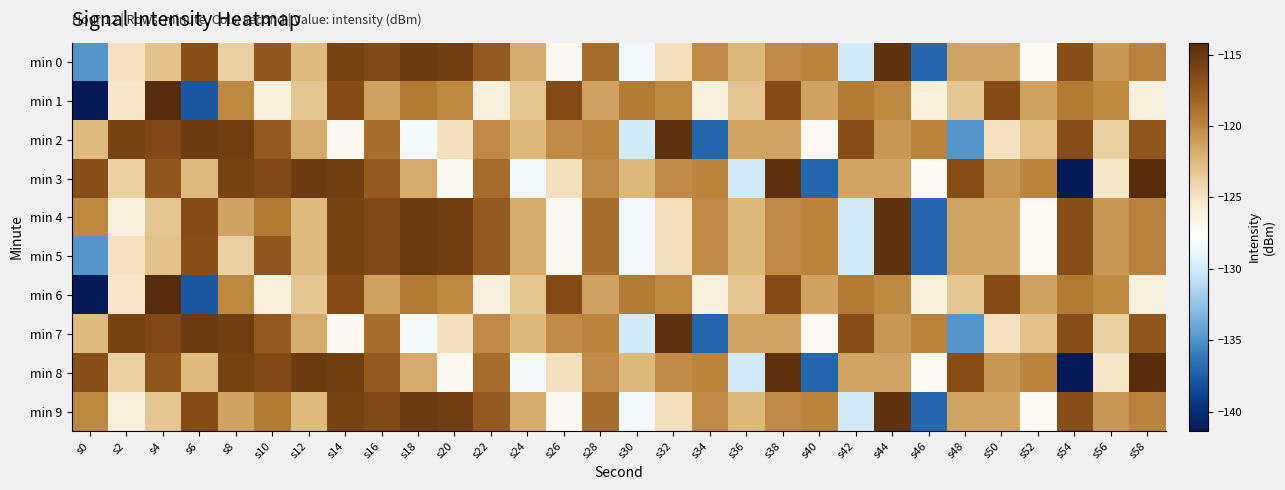

What is the difference between the highest and lowest values at s0?

24.7